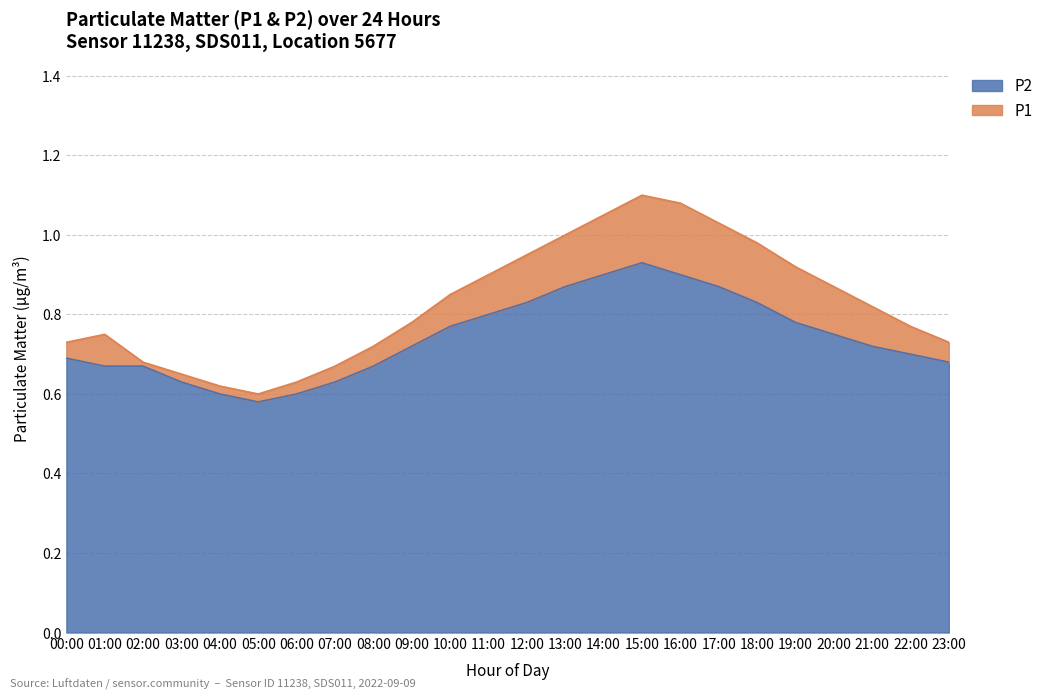

What is the difference between the P2 values at 21:00 and 16:00?

0.2